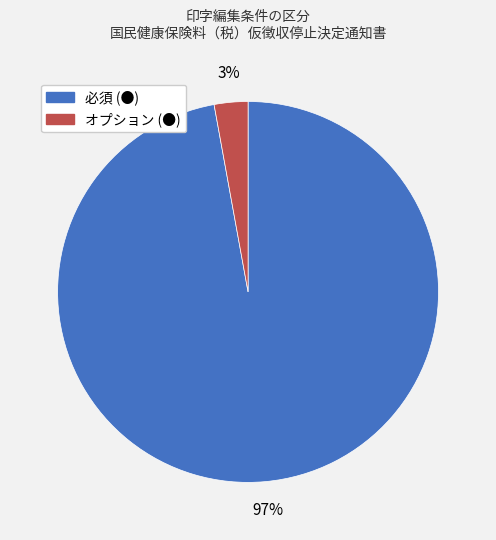

To the nearest percent, what is the difference between the largest and smallest slice percentages?

94%